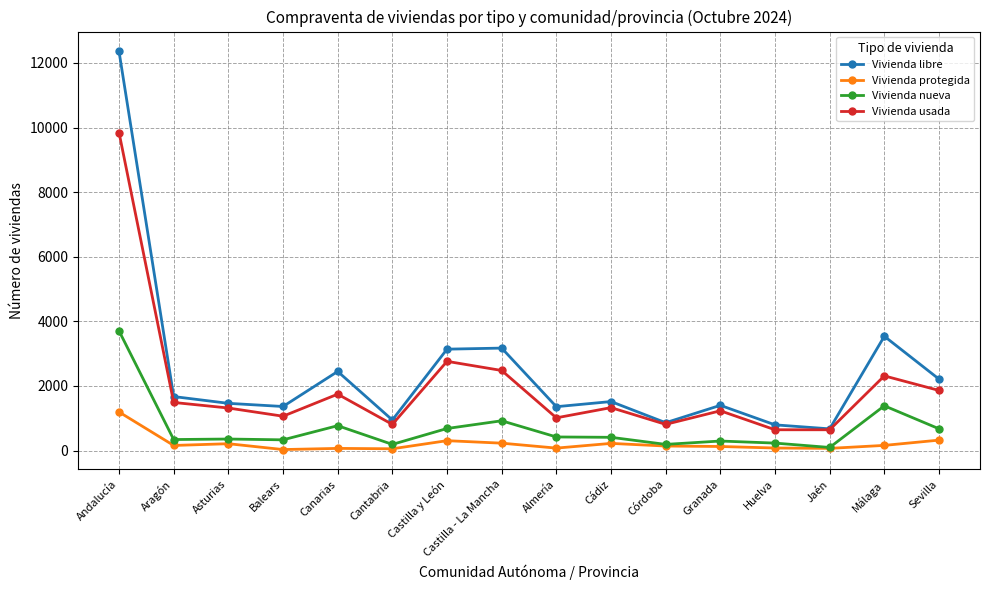

At how many categories does at least one series exceed 6361?

1